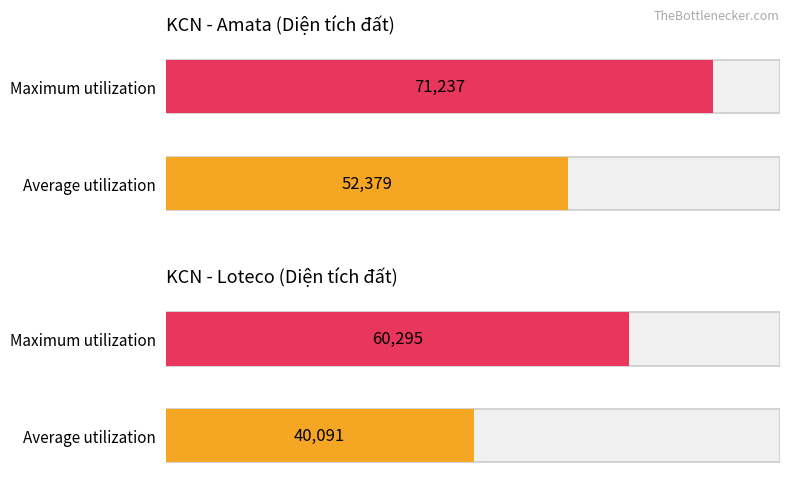

What is the sum of all Loteco values?

100386